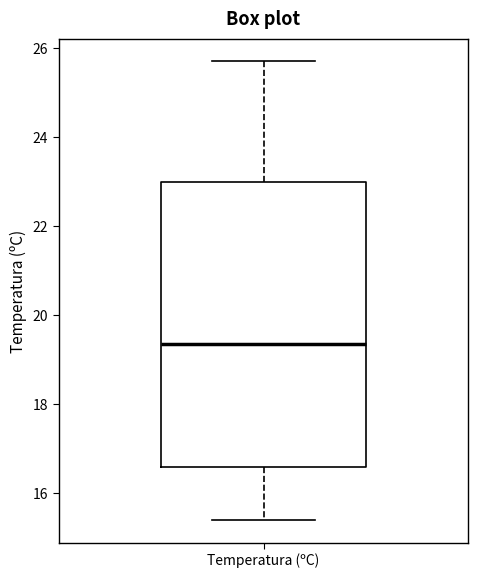

Transcribe this box plot: give where the median line is, the range the box spans, and where the two whiskers end, as read against the y-axis. The values are not printed on the chart, so give them approximately, as read against the axis.

median 19.4, box 16.6 to 23.0, whiskers 15.4 to 25.8